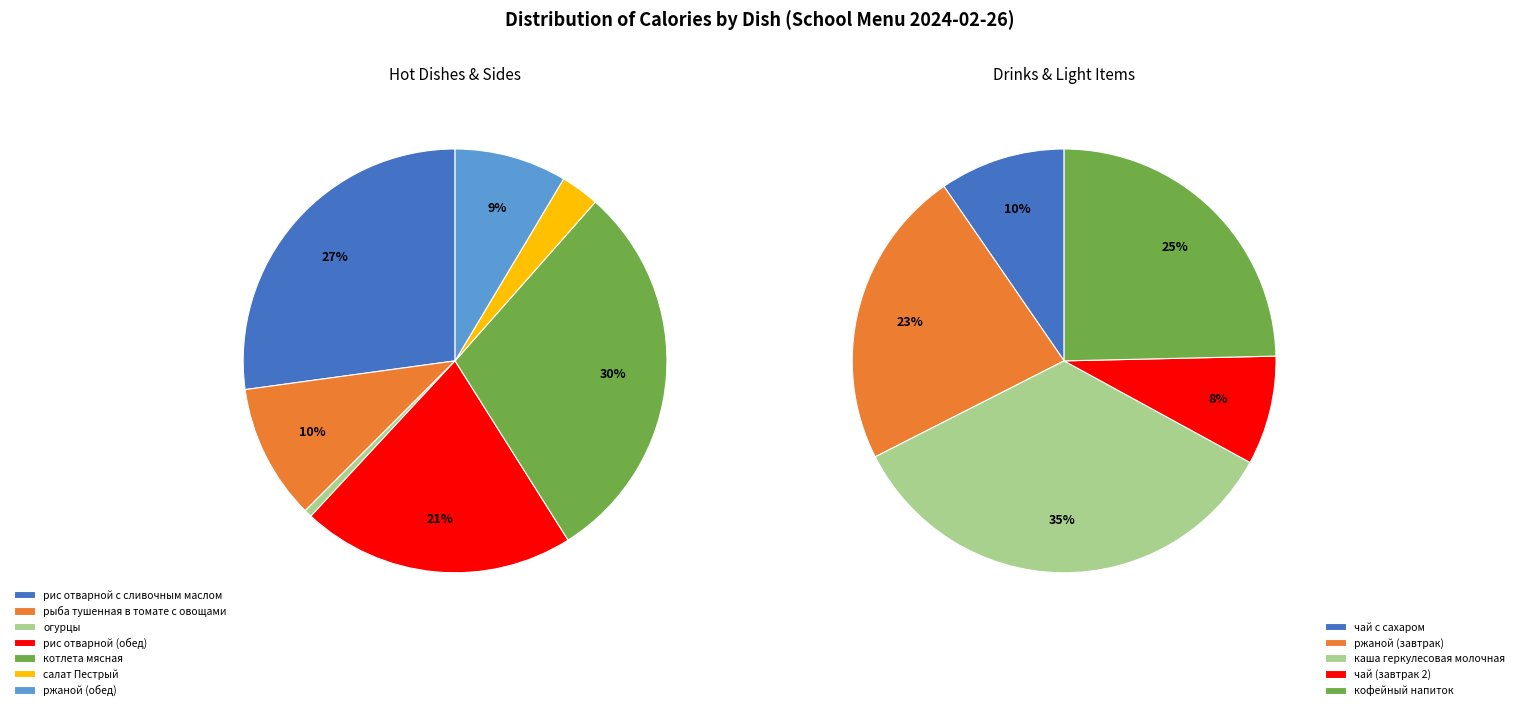

Which slice is the smallest?

огурцы